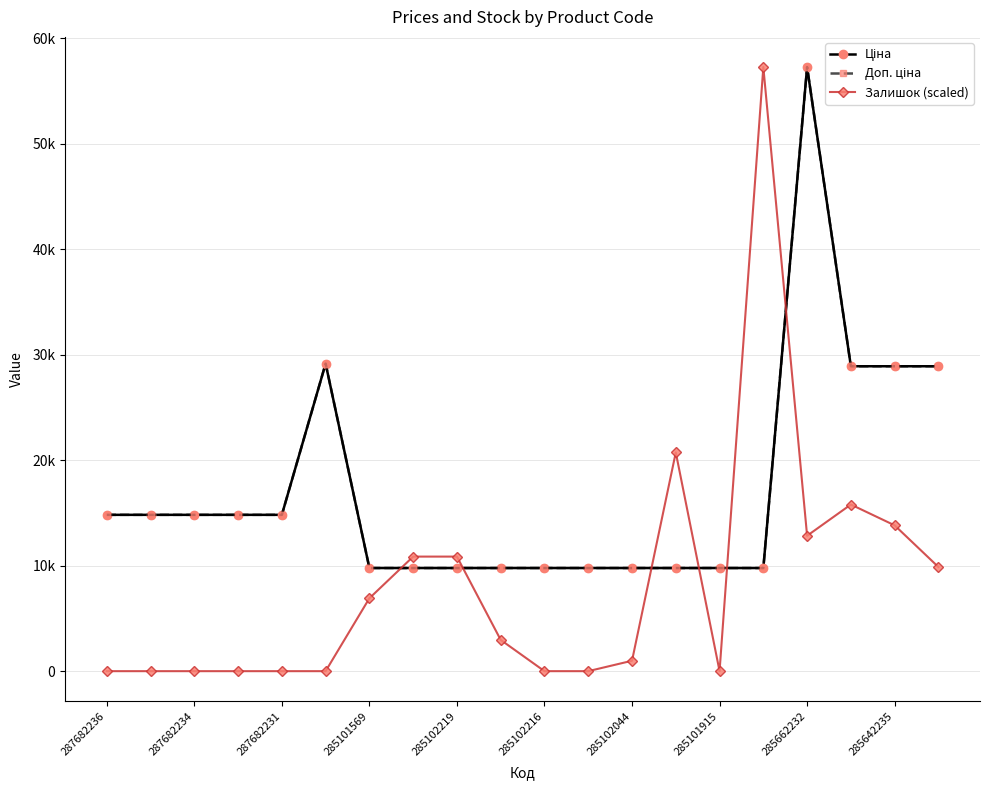

At which label does Доп. ціна first exceed 14817?

287682236